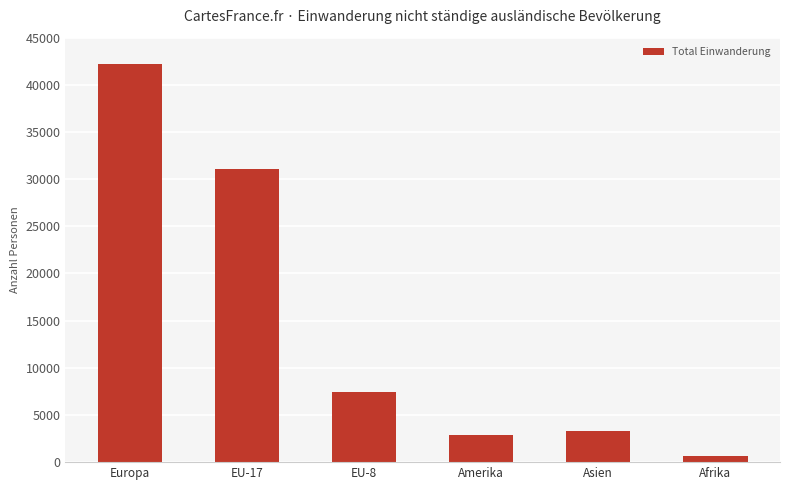

Reading right to left, list all the values displayed in this chart.

Afrika=670	Asien=3315	Amerika=2918	EU-8=7426	EU-17=31098	Europa=42260